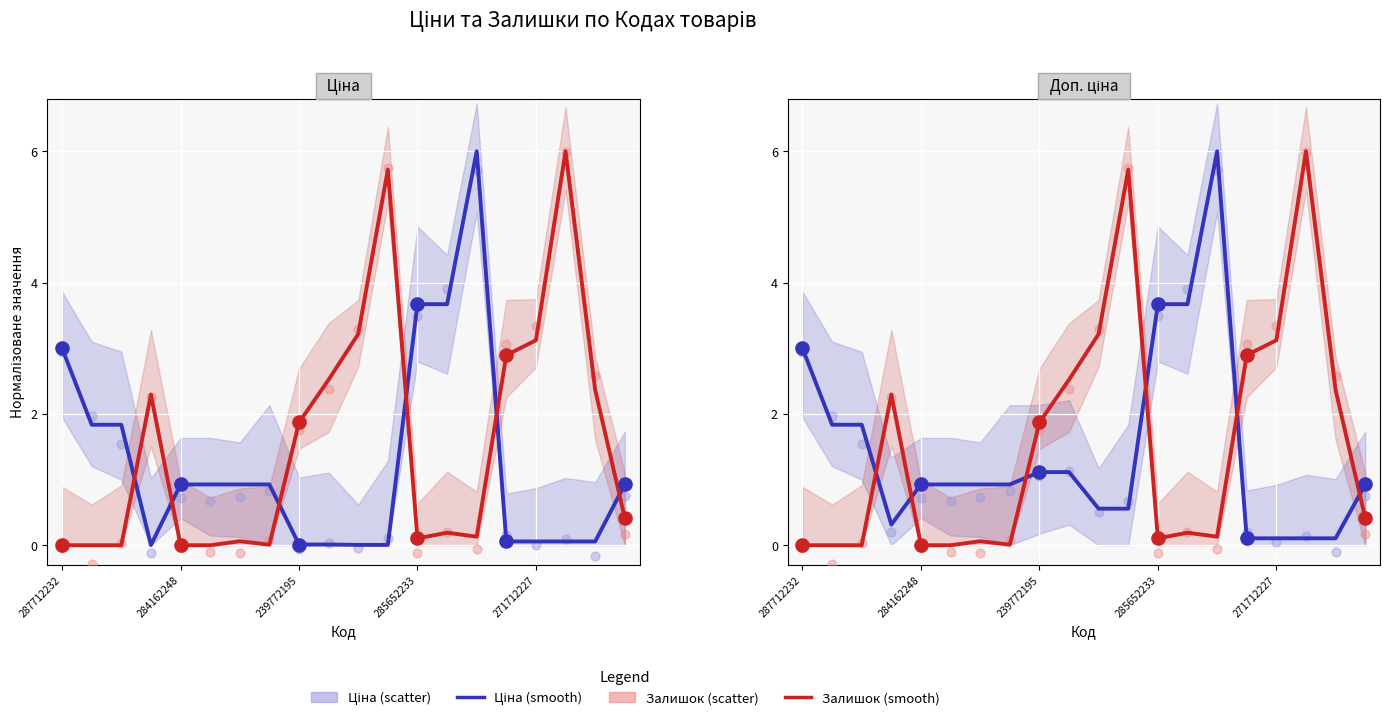

What is the total value across all series at 19?

1.3